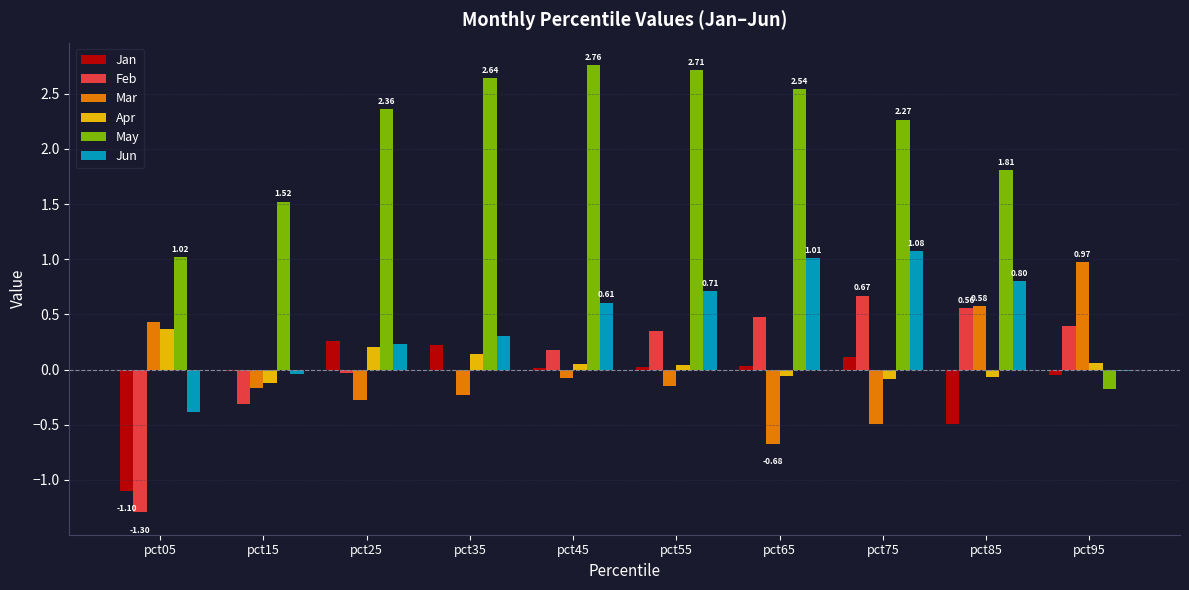

Which category has the highest value in the Jun series?

pct75